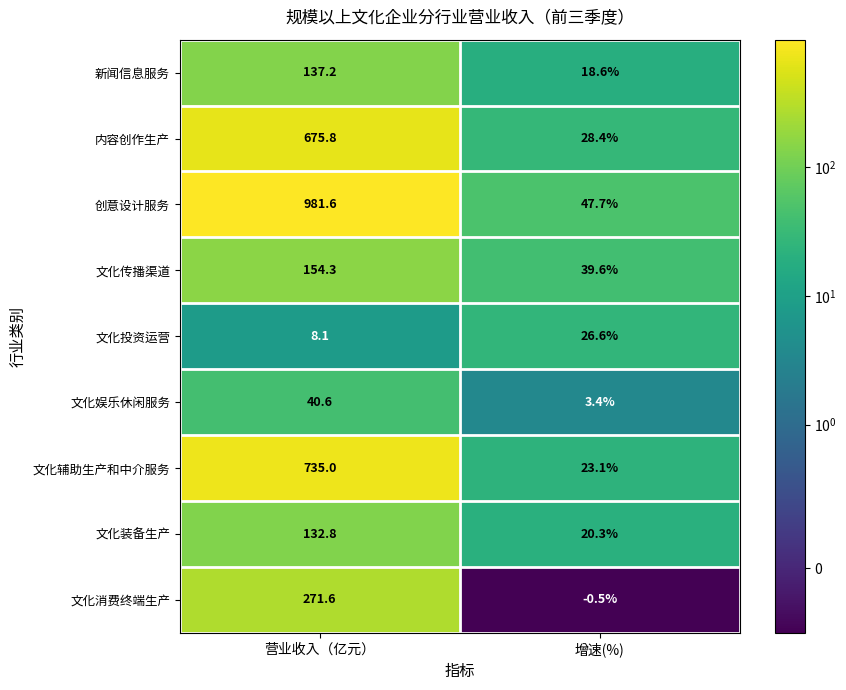

Is it true that 创意设计服务 equals 1328.8 at 营业收入（亿元）?

False